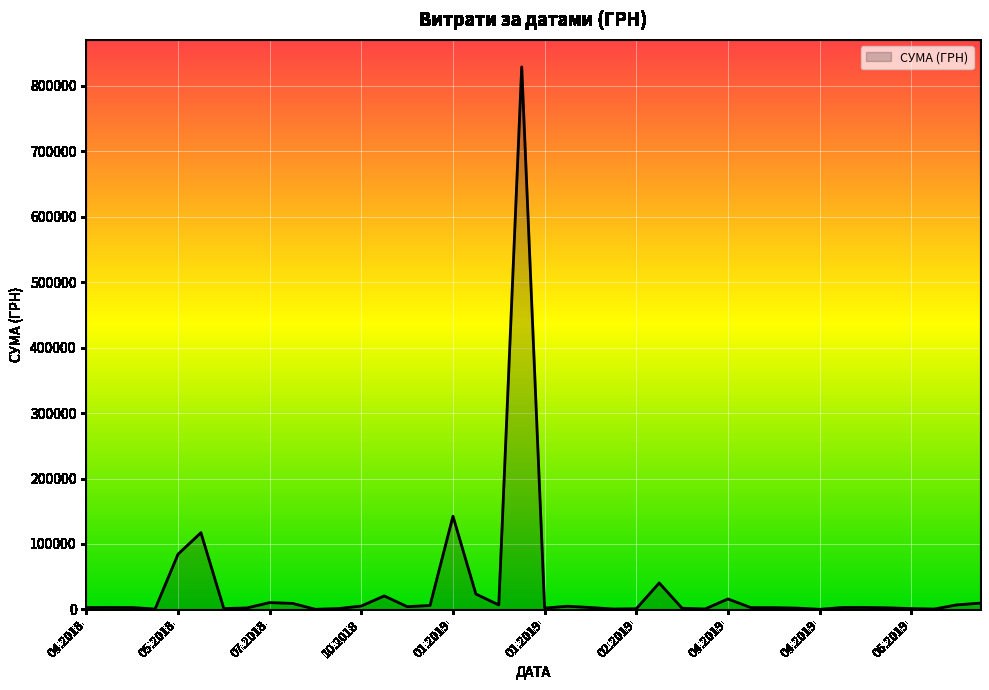

What is the difference between the maximum and minimum values?

828480.7